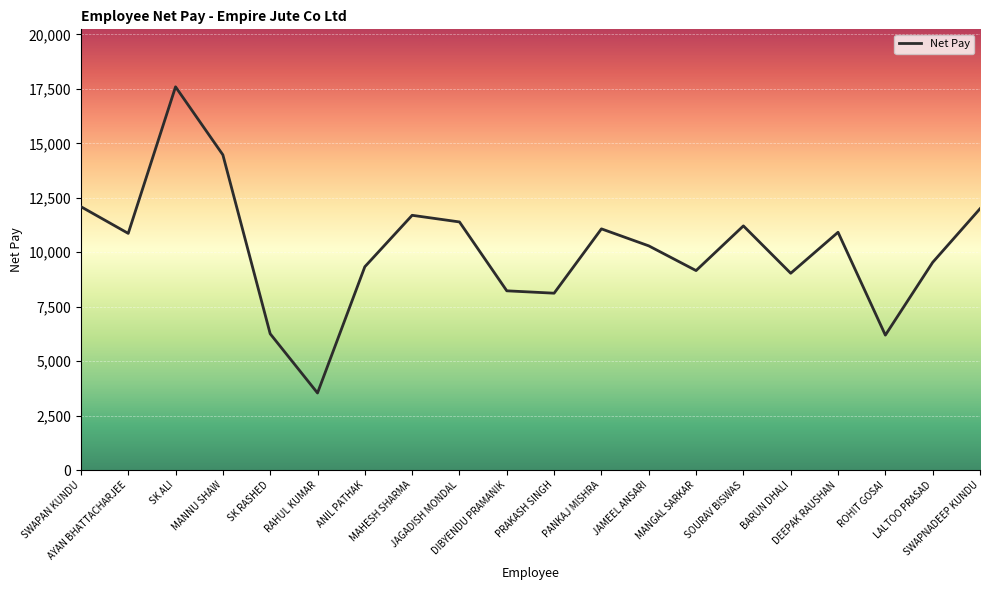

What is the smallest value displayed?

3537